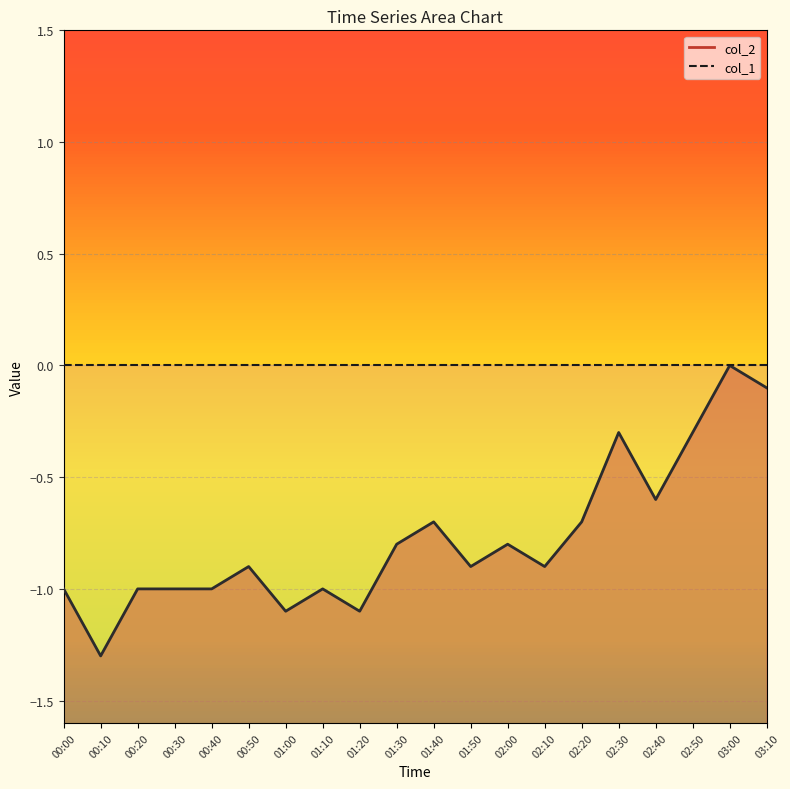

What position from the left is 00:10?

2